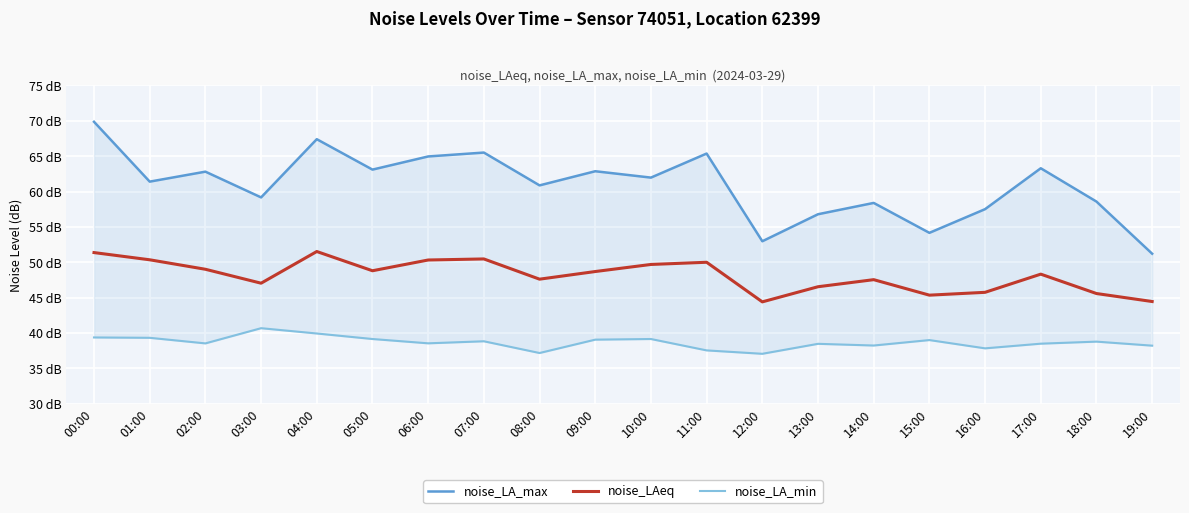

How many data points in noise_LA_min are less than 38?

4